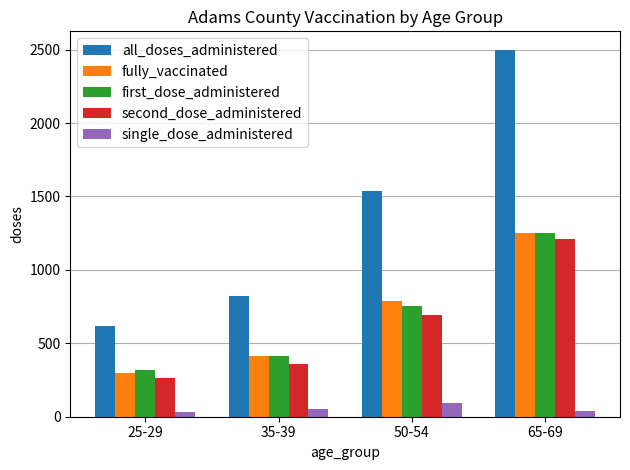

Which label corresponds to the largest value in the chart?

65-69